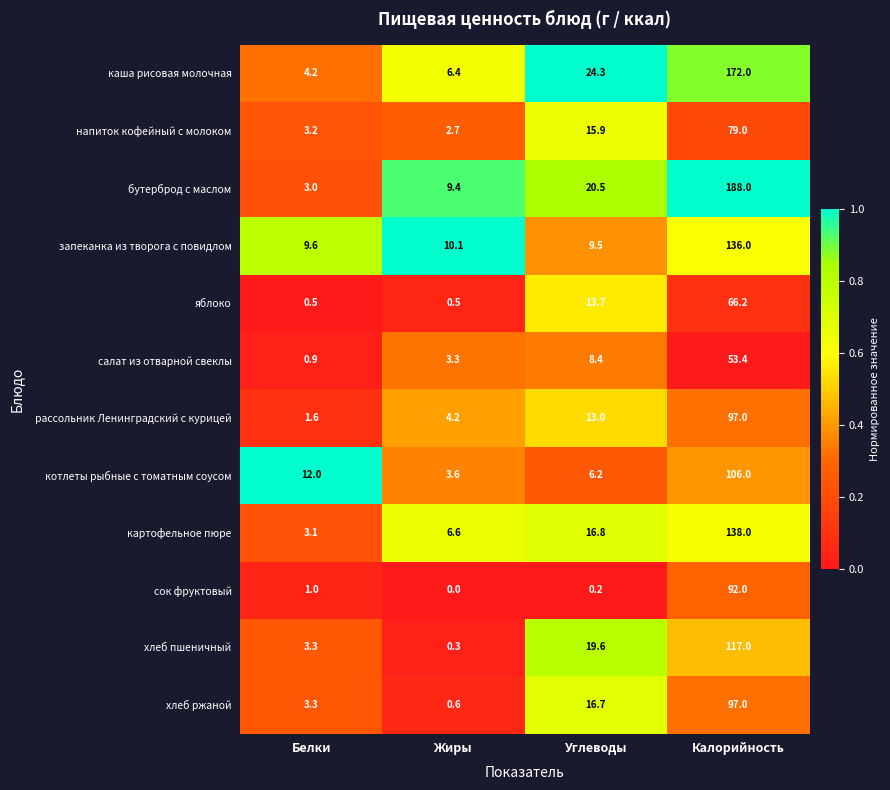

Between Белки and Калорийность, which series saw the biggest shift?

бутерброд с маслом